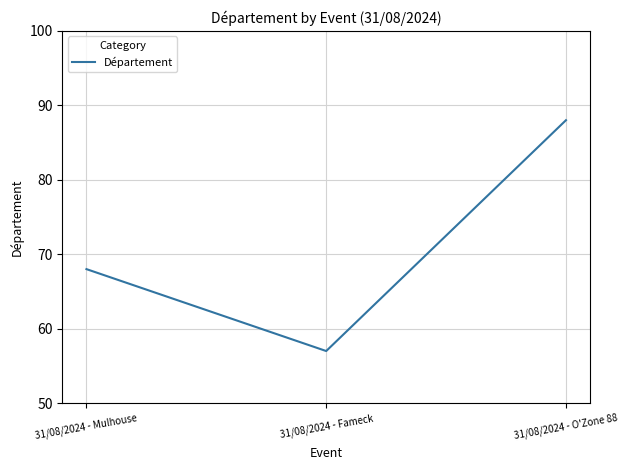

Between 31/08/2024 - O'Zone 88 and 31/08/2024 - Mulhouse, which is larger?

31/08/2024 - O'Zone 88